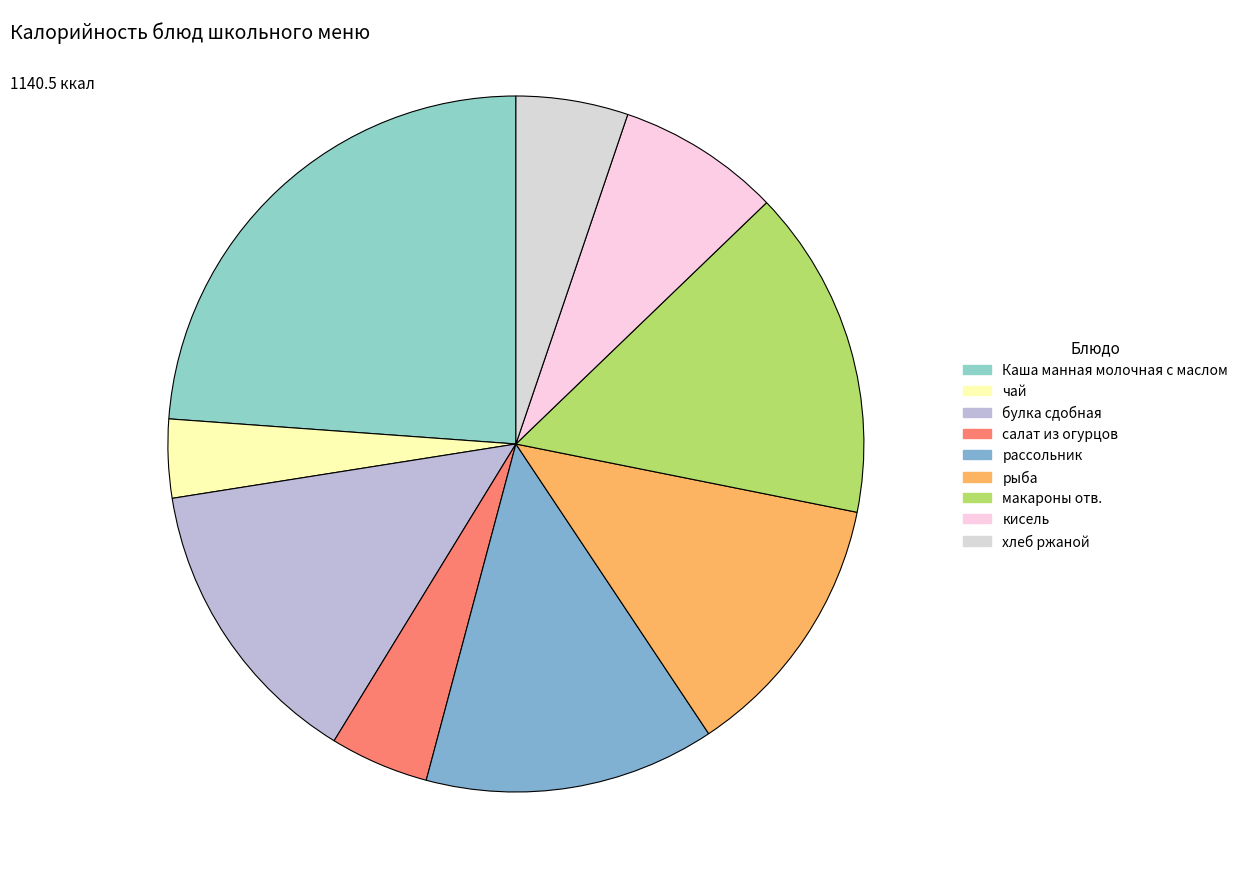

Count the number of slices in the pie.

9